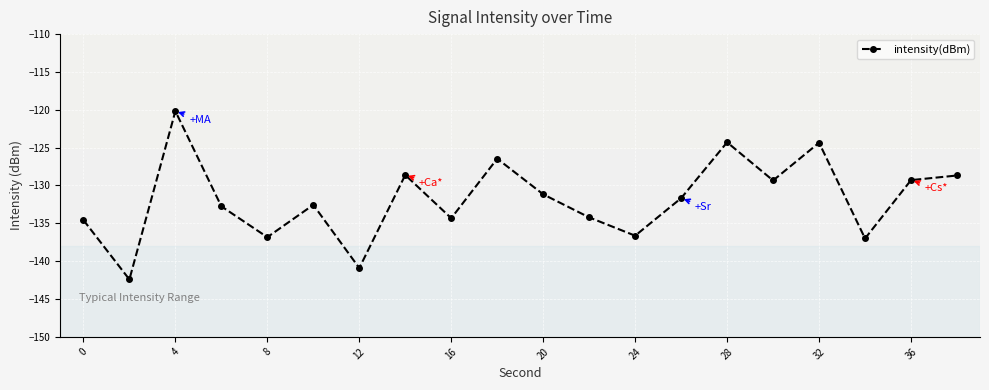

What is the value of the 8th point from the left?

-128.6